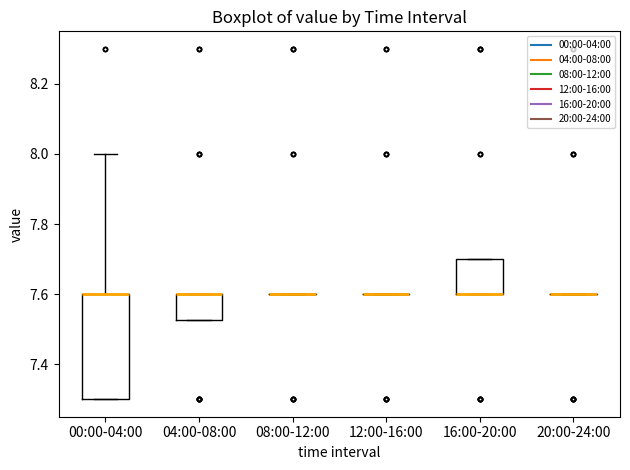

Reading left to right, read every box against the y-axis: the position of its median line, the range the box covers, and the ends of its whiskers. The values are not printed on the chart, so give them approximately, as read against the axis.

00:00-04:00: median 7.60 (drawn on the box's upper edge), box 7.30 to 7.60, whiskers 7.30 to 8.00
04:00-08:00: median 7.60 (drawn on the box's upper edge), box 7.52 to 7.60, whiskers 7.52 to 7.60
08:00-12:00: box collapsed to a line at 7.60, whiskers 7.60 to 7.60
12:00-16:00: box collapsed to a line at 7.60, whiskers 7.60 to 7.60
16:00-20:00: median 7.60 (drawn on the box's lower edge), box 7.60 to 7.70, whiskers 7.60 to 7.70
20:00-24:00: box collapsed to a line at 7.60, whiskers 7.60 to 7.60